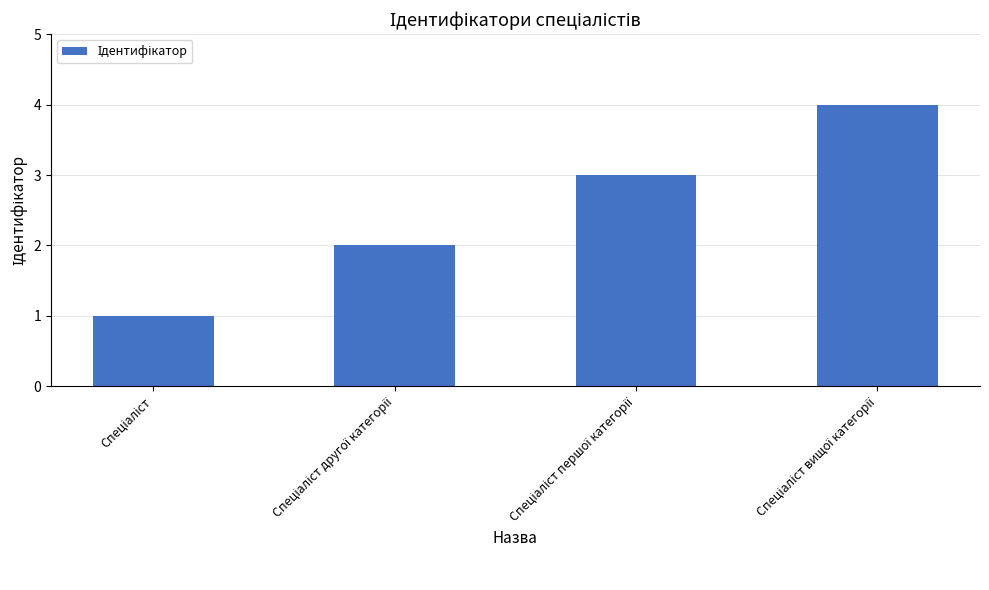

What is the difference between the maximum and minimum values?

3